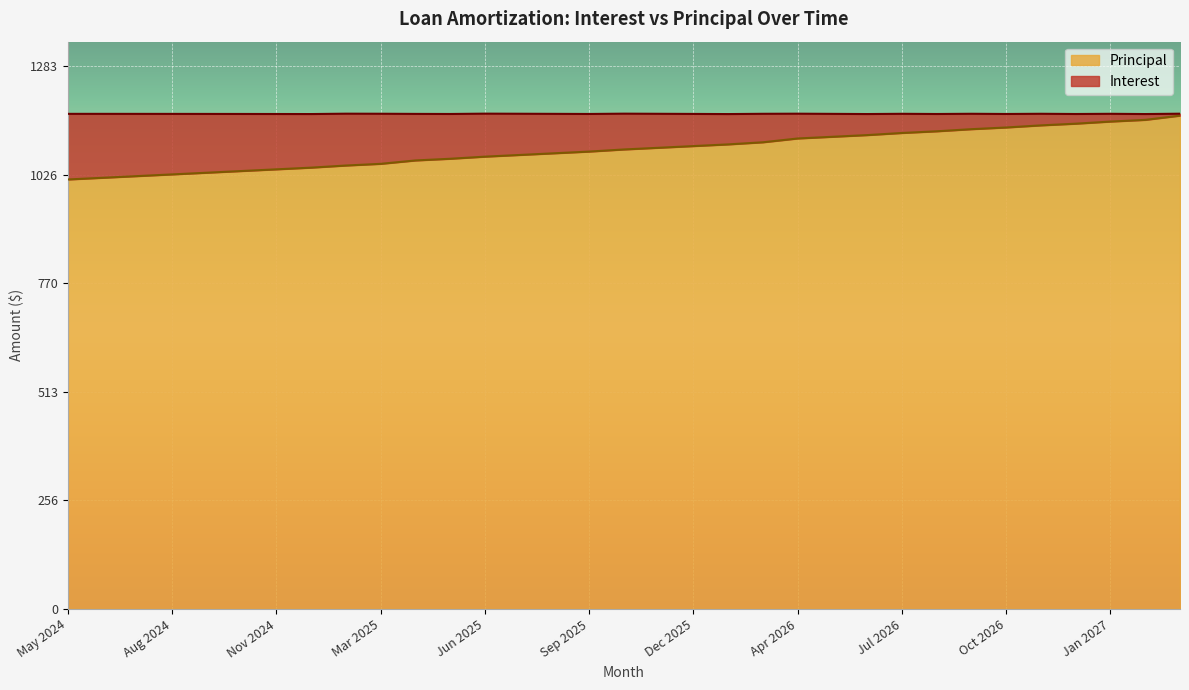

Where is the data nearest to the value 1091?

Nov 2025